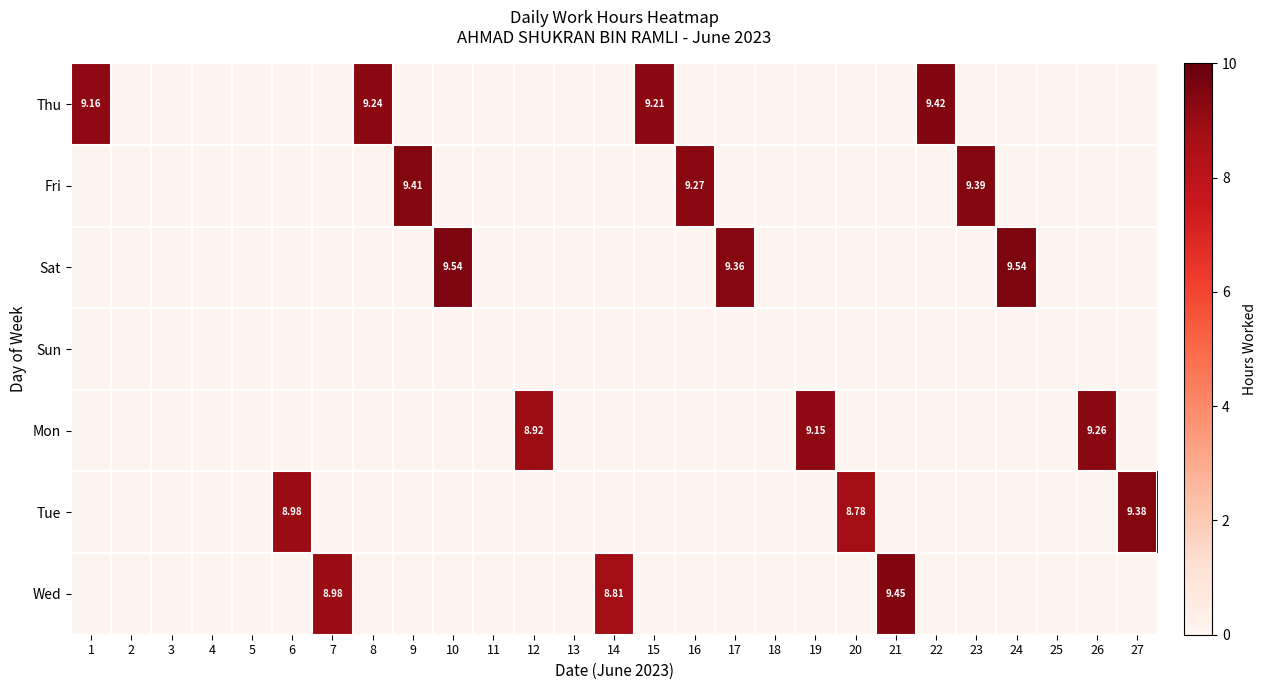

Which series has the largest total across all categories?

Thu